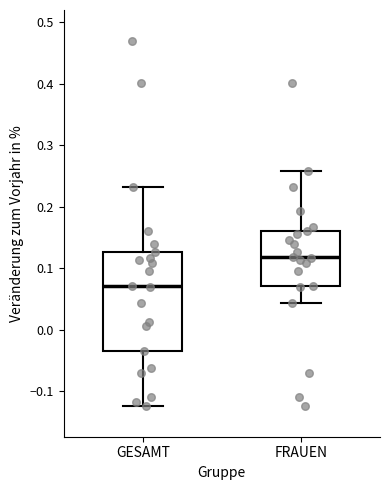

Reading left to right, transcribe this box plot: for each box, give where its median line is, the range the box spans, and where its two whiskers end, as read against the y-axis. The values are not printed on the chart, so give them approximately, as read against the axis.

GESAMT: median 0.07, box -0.03 to 0.13, whiskers -0.12 to 0.23
FRAUEN: median 0.12, box 0.07 to 0.16, whiskers 0.04 to 0.26